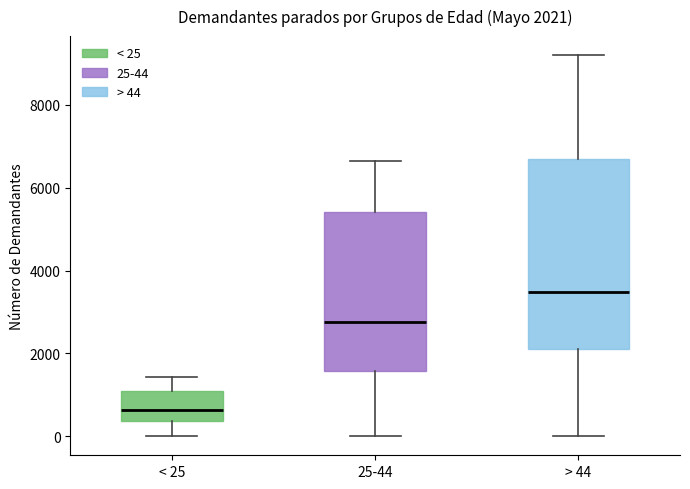

Which box's median line is the highest?

> 44